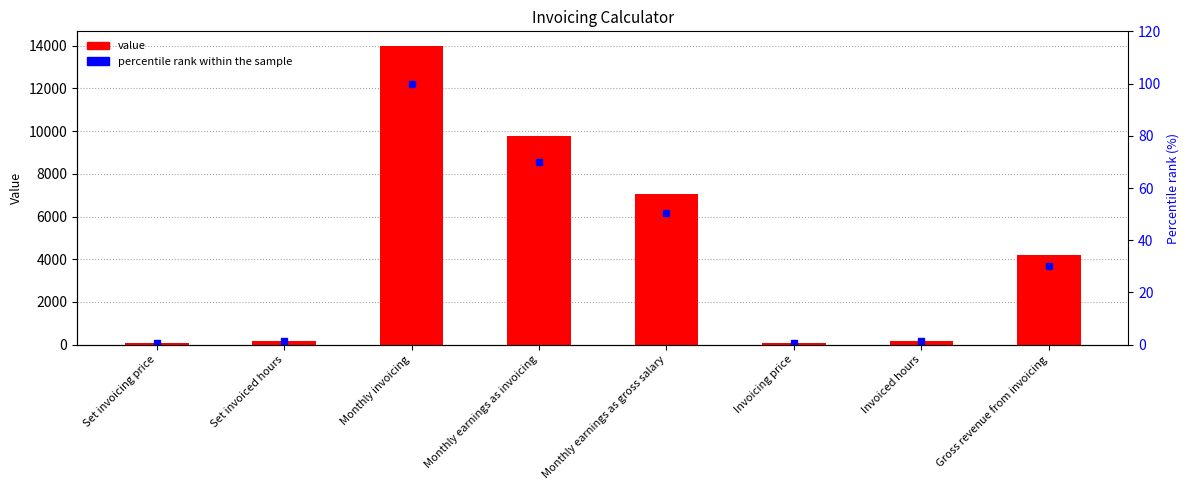

Which series has the largest total across all categories?

value